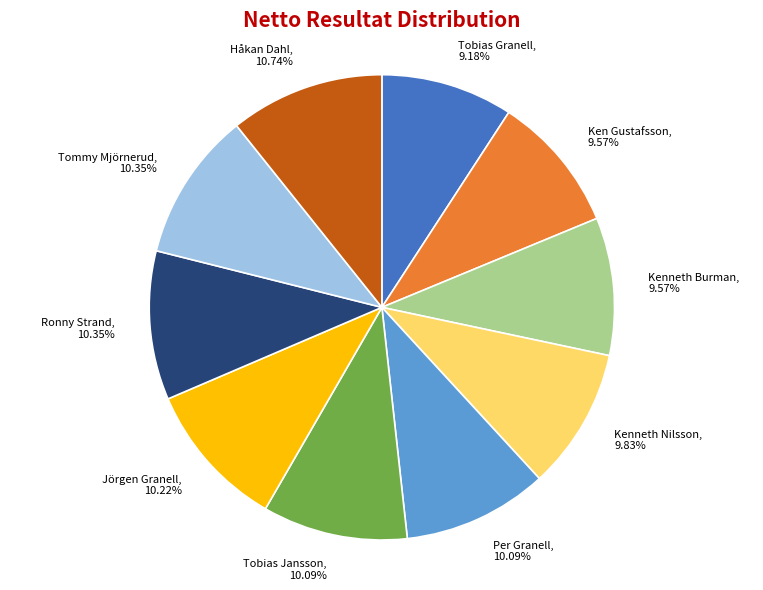

To the nearest percent, what is the difference between the largest and smallest slice percentages?

2%